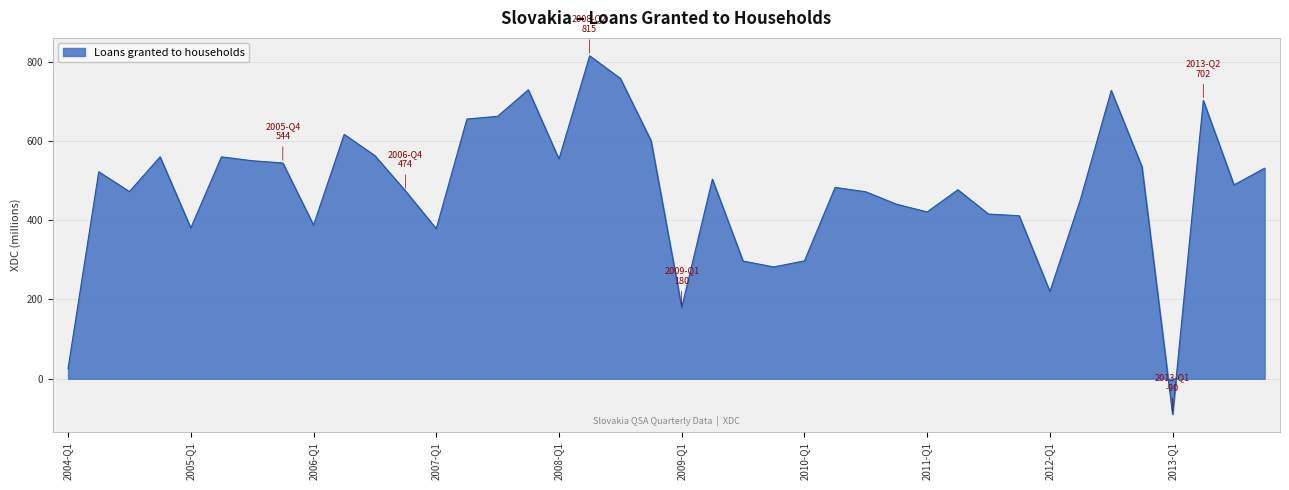

How many values are above zero?

39